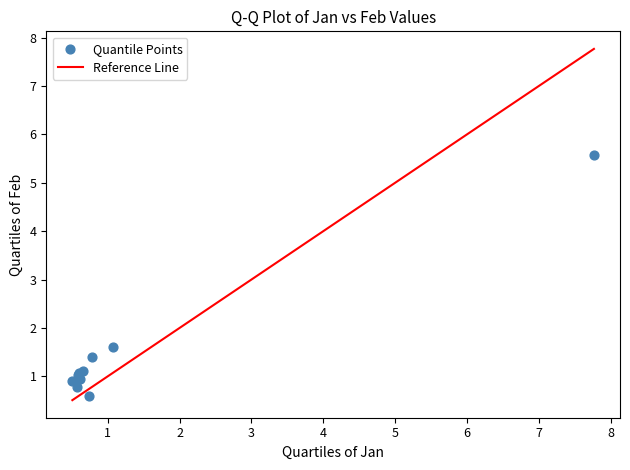

What Y value in the scatter plot is closest to 3?

1.6